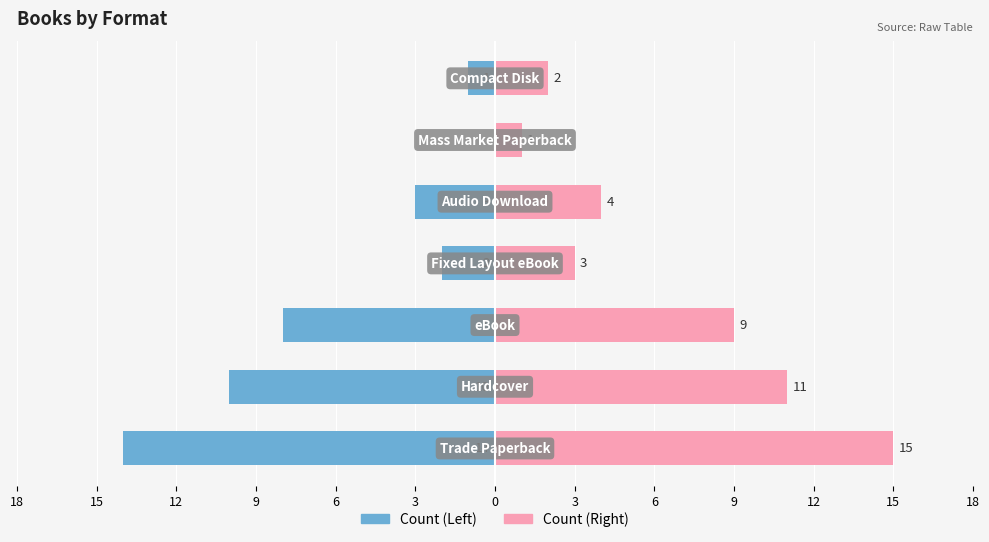

Are the bars grouped side by side (vs. stacked)?

Yes